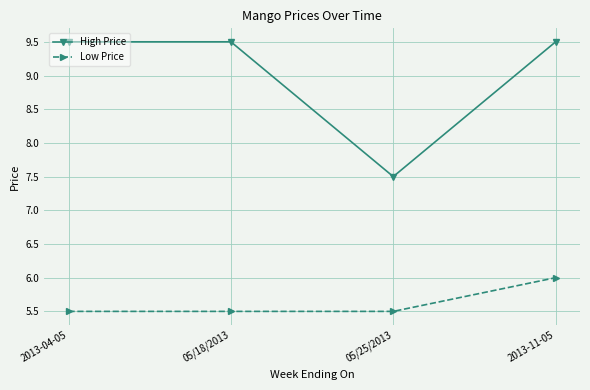

How many lines are shown in the chart?

2